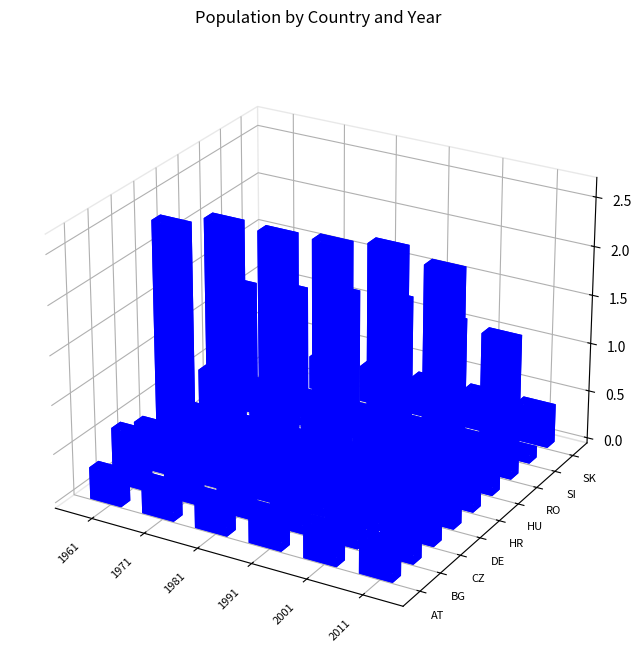

What is the approximate value of 1961 at HU?

5361137.8